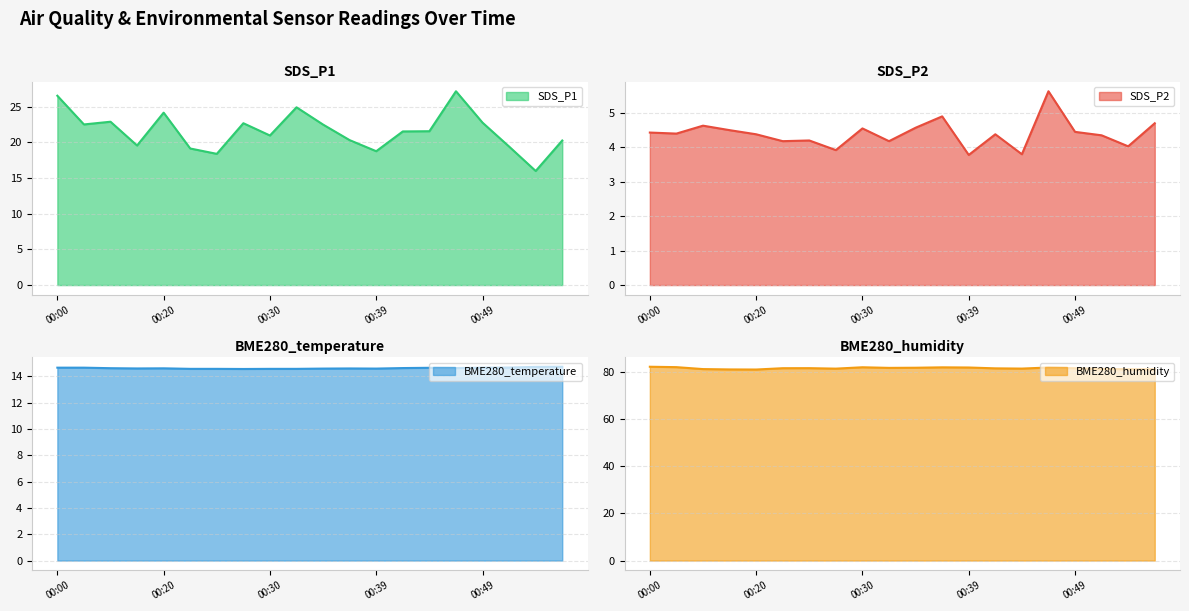

Which category has the highest value across all series?

00:00